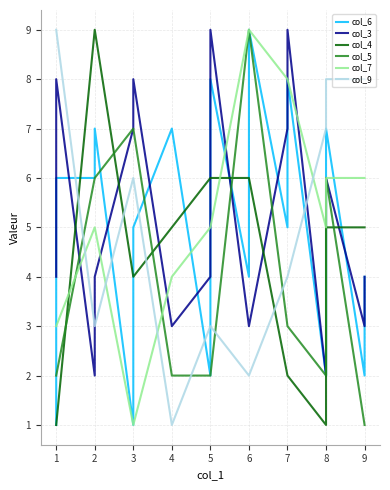

What is the sum of all col_3 values?

88